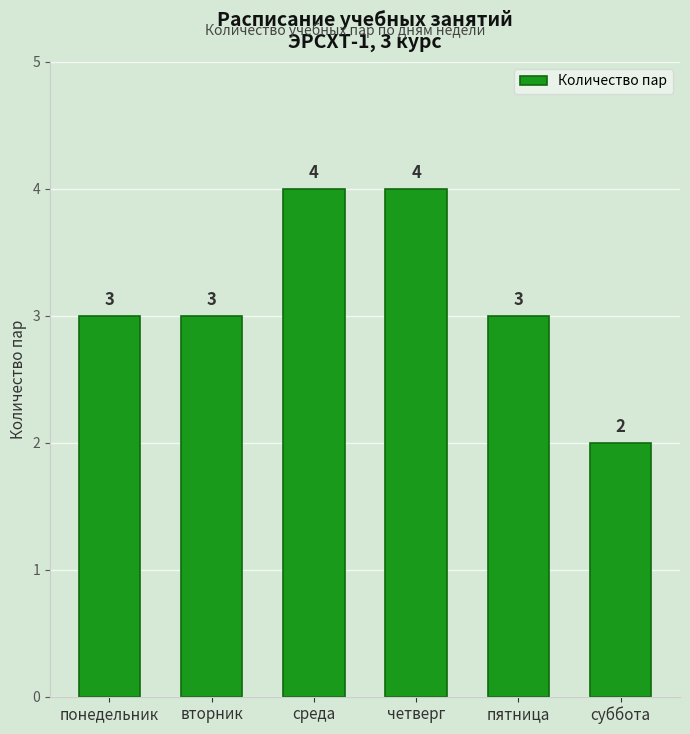

What position from the right is вторник?

5